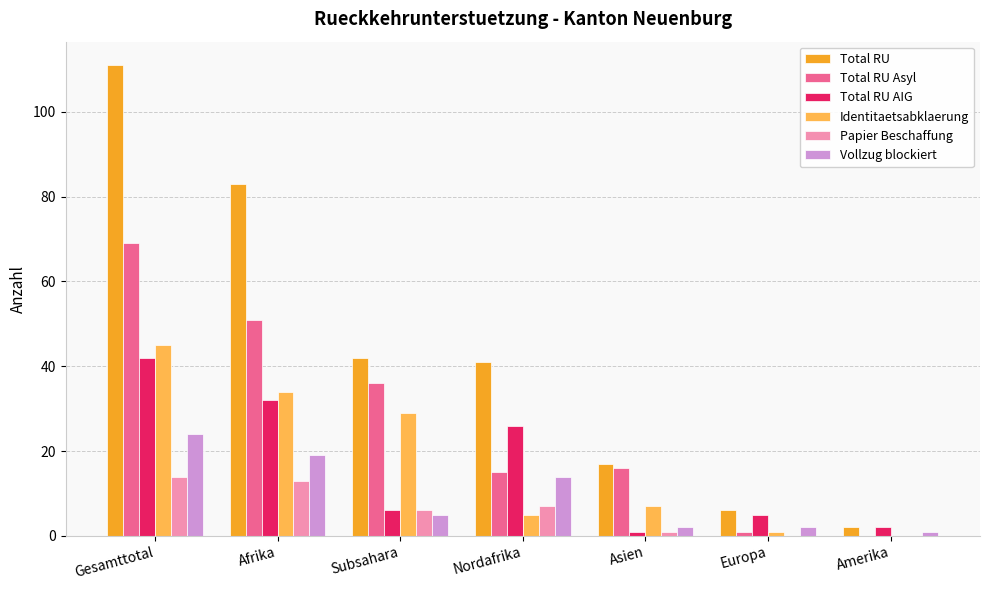

Reading left to right, list all the values displayed in this chart.

Total RU: 111	83	42	41	17	6	2
Total RU Asyl: 69	51	36	15	16	1	0
Total RU AIG: 42	32	6	26	1	5	2
Identitaetsabklaerung: 45	34	29	5	7	1	0
Papier Beschaffung: 14	13	6	7	1	0	0
Vollzug blockiert: 24	19	5	14	2	2	1